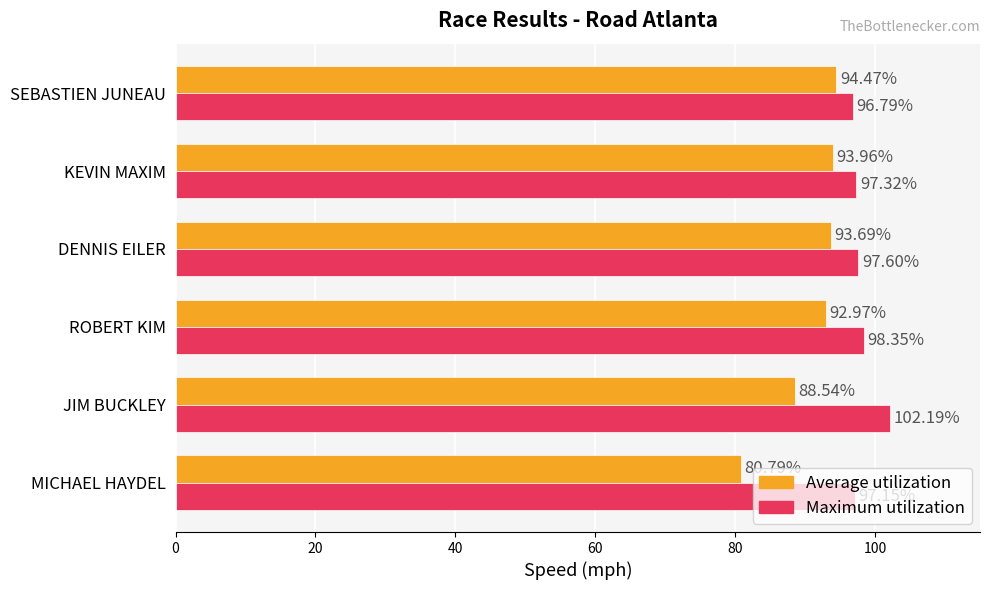

List the labels in order of Maximum utilization value, smallest first.

SEBASTIEN JUNEAU, MICHAEL HAYDEL, KEVIN MAXIM, DENNIS EILER, ROBERT KIM, JIM BUCKLEY